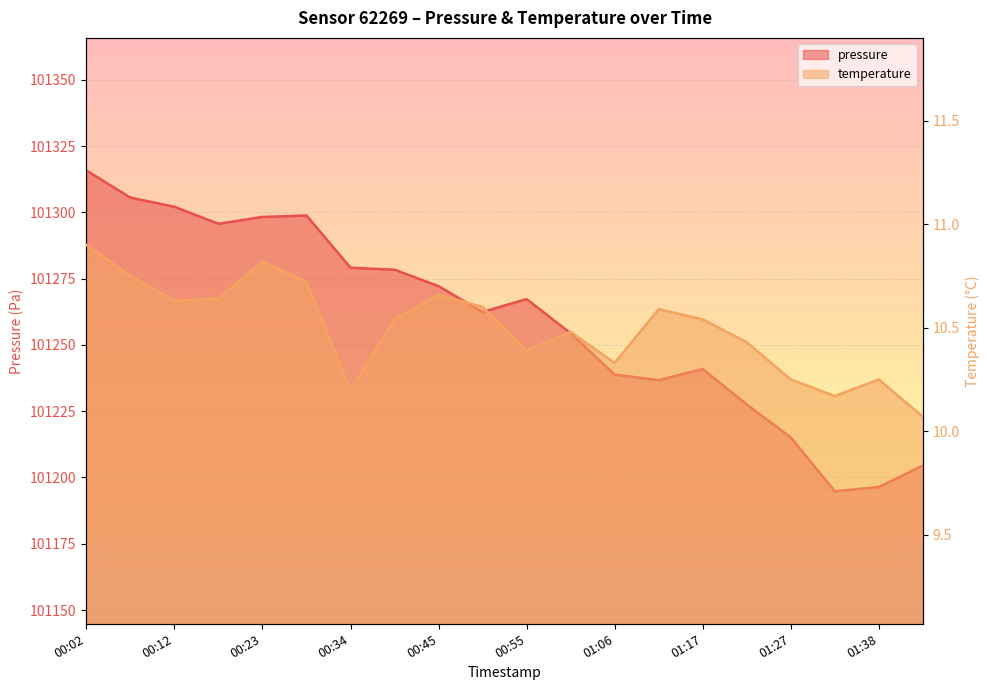

Rank the series by their average value, from lowest to highest.

temperature, pressure